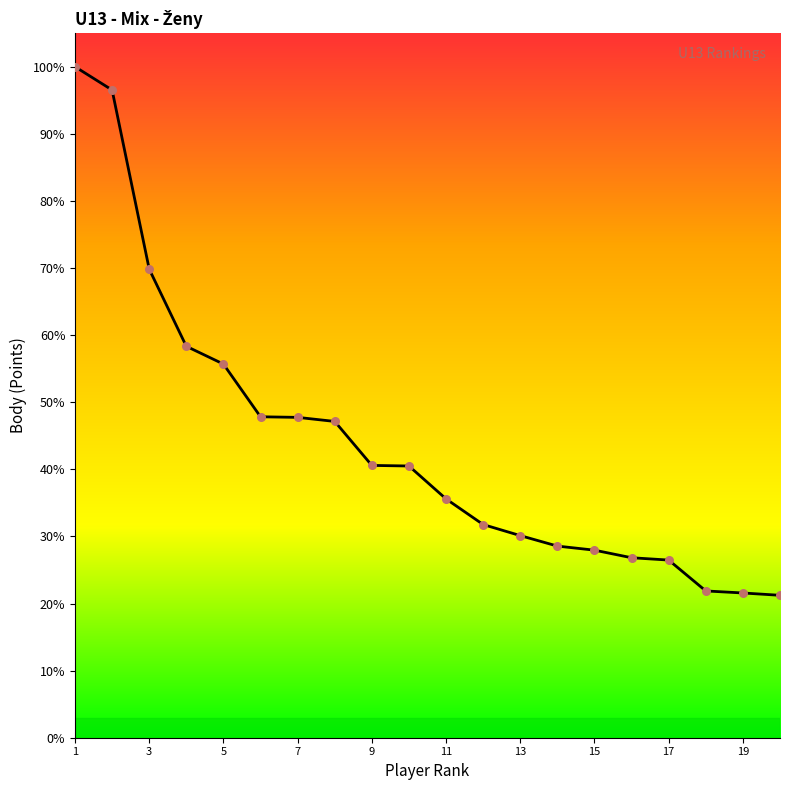

Does the chart have visible grid lines?

No